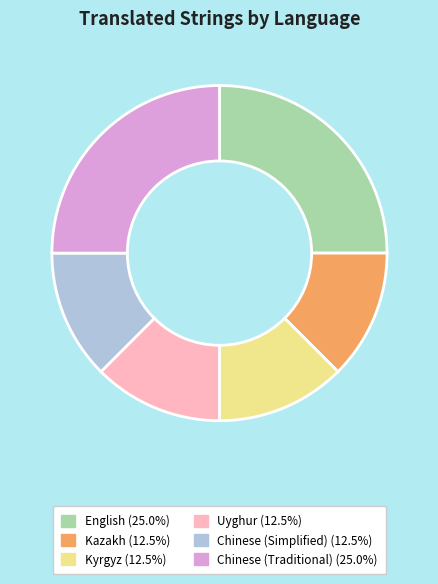

What is the ratio of the value at English to the value at Chinese (Traditional)?

1.0